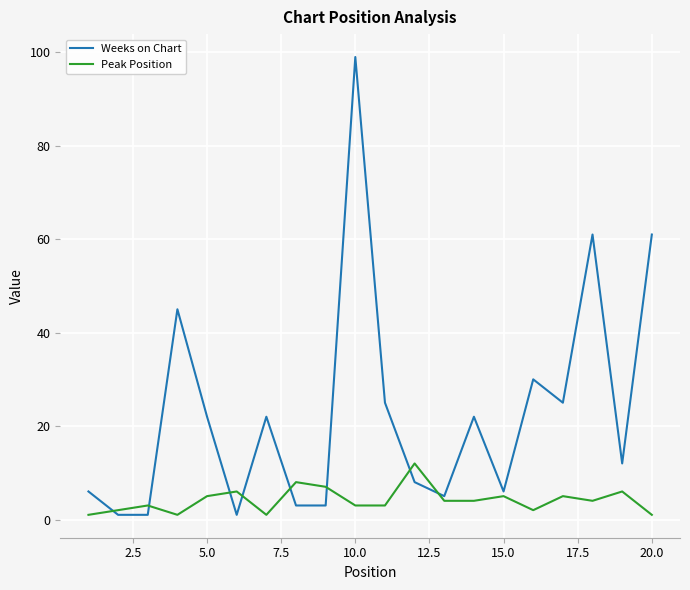

Which series has the widest spread of values?

Weeks on Chart